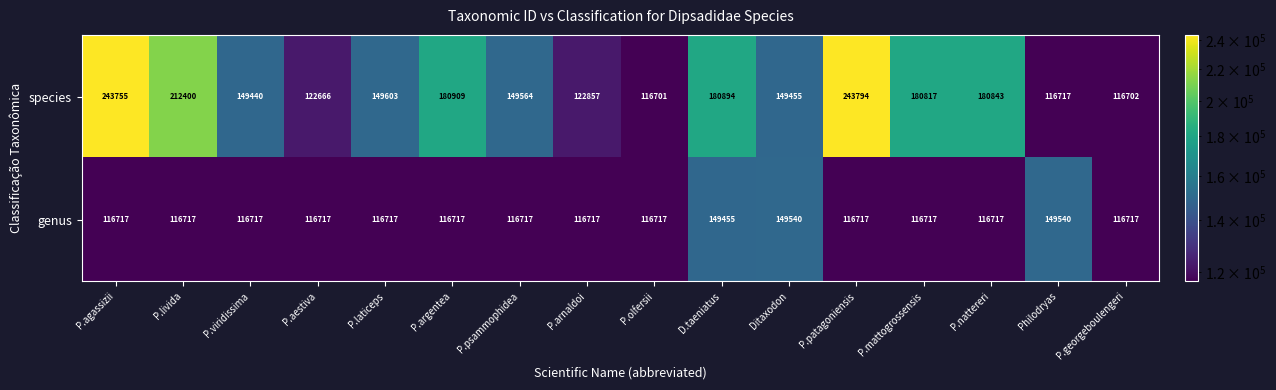

List the series in order of their peak value, highest first.

species, genus